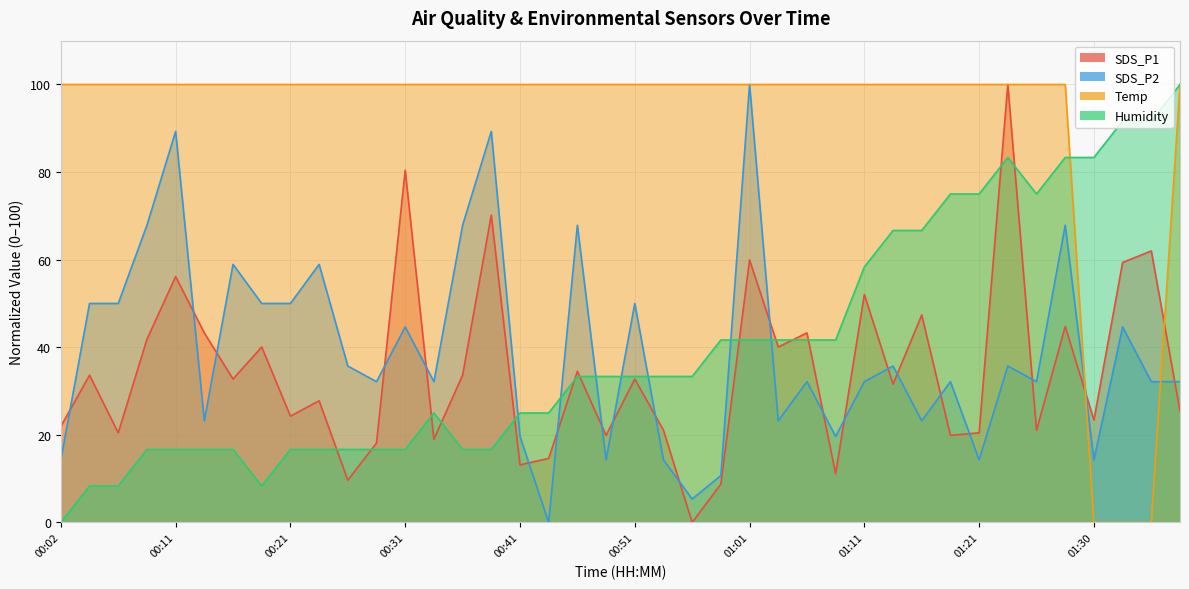

How many interior local valleys does the Humidity series have?

2